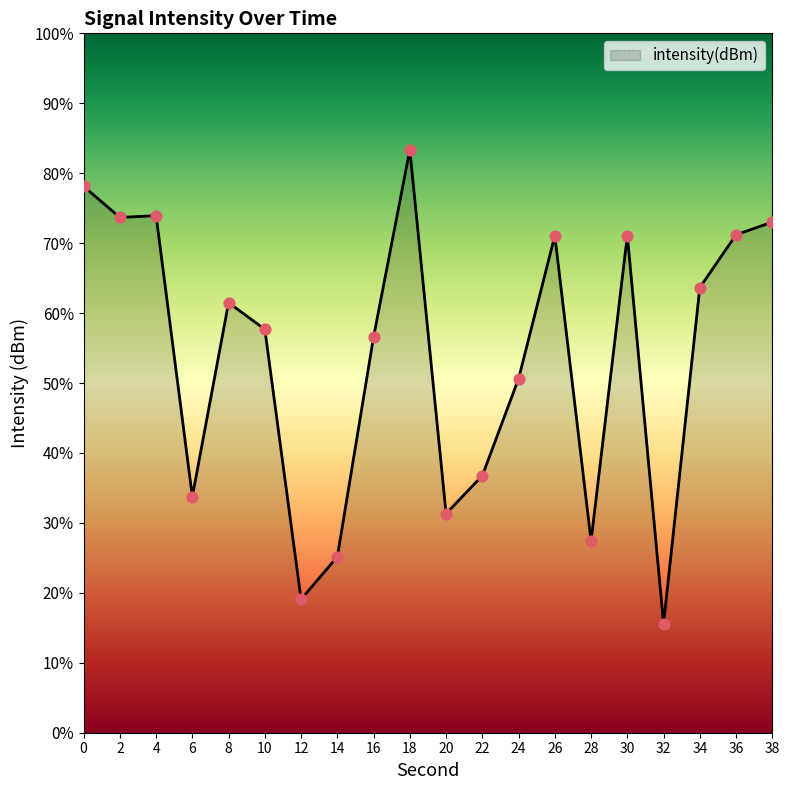

Between 10 and 20, which is larger?

10